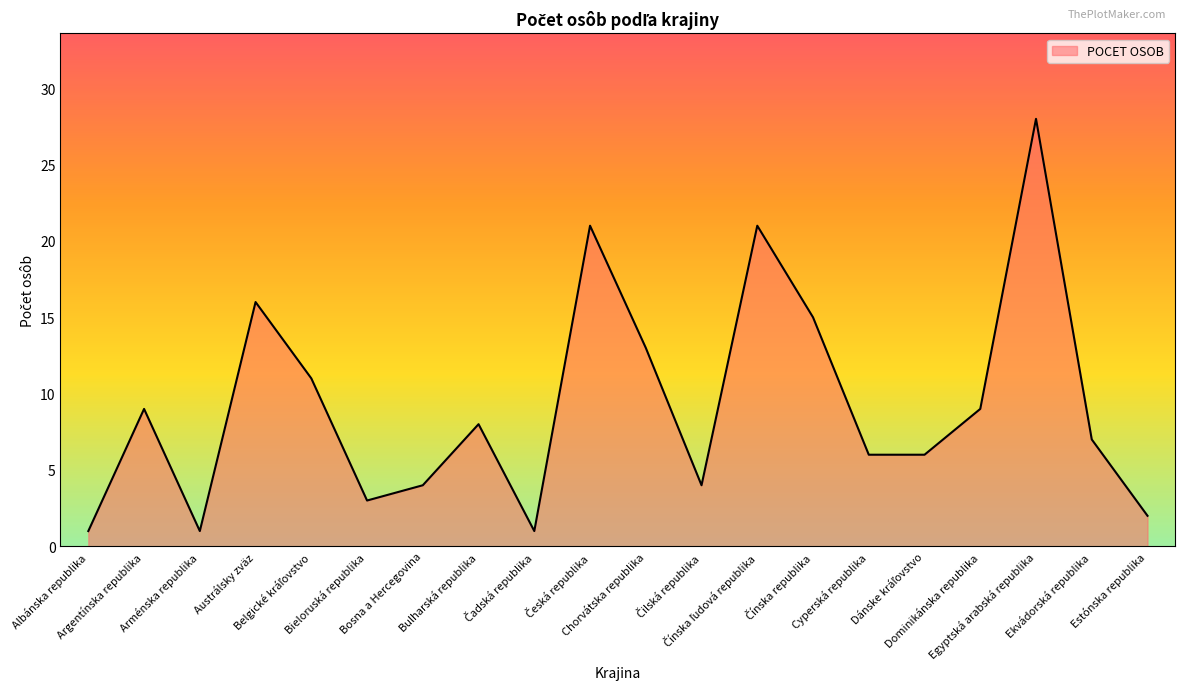

What is the greatest value displayed?

28